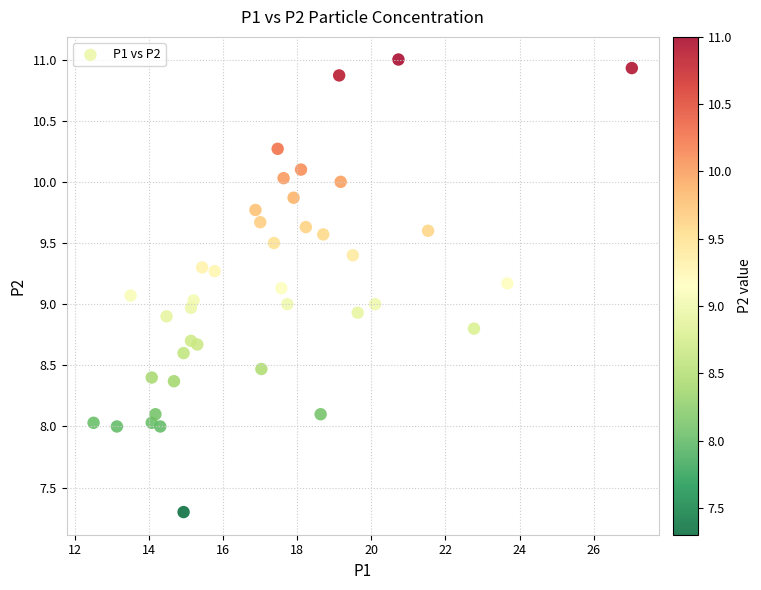

What is the range of X values (max minus min)?

14.5